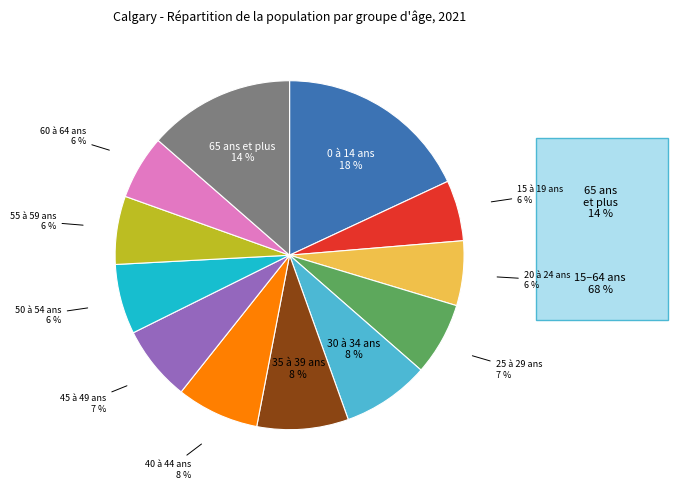

To the nearest percent, what is the average slice percentage?

8%